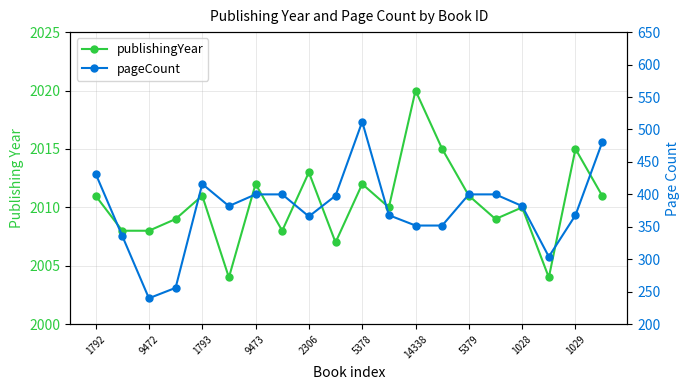

What position from the right is 1028?

4